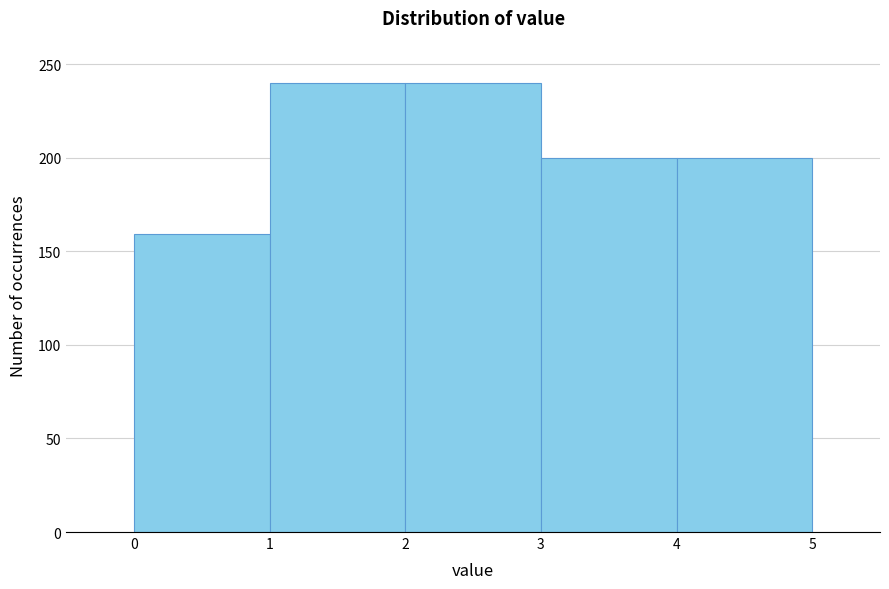

What is the height of the bar covering 4 to 5 on the x-axis? The values are not printed on the chart, so give them approximately, as read against the axis.

200